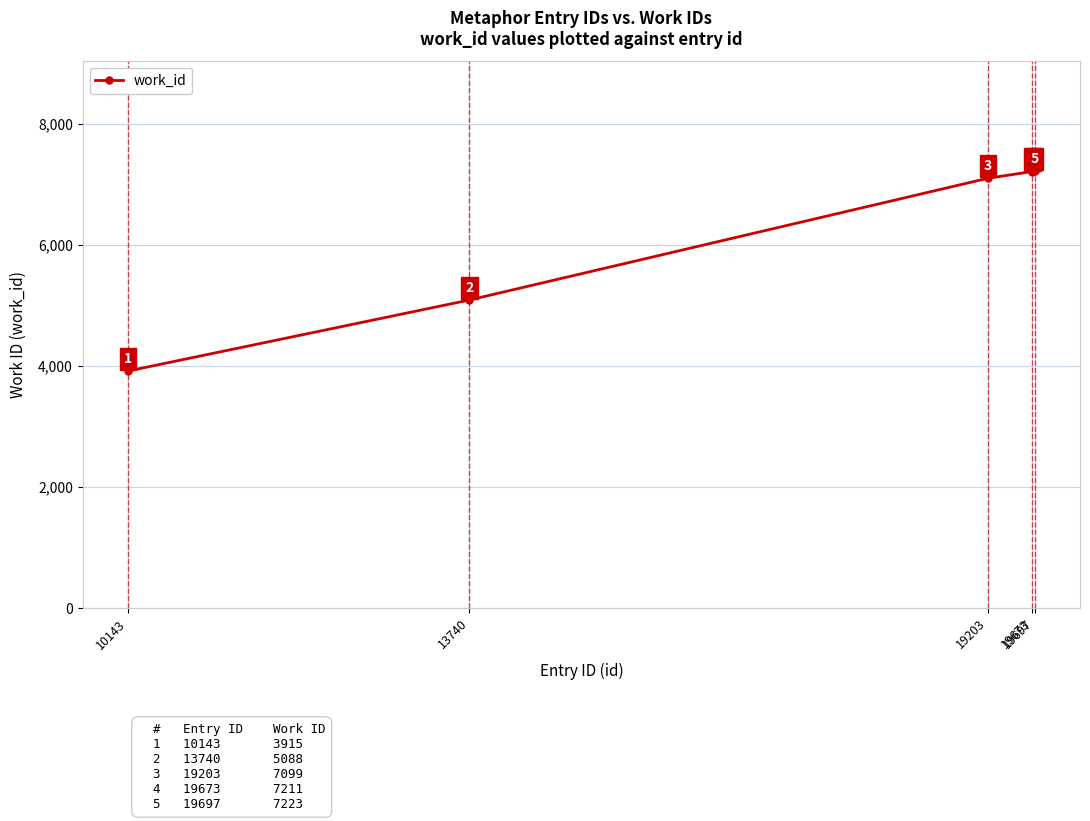

How many categories are shown in the chart?

5